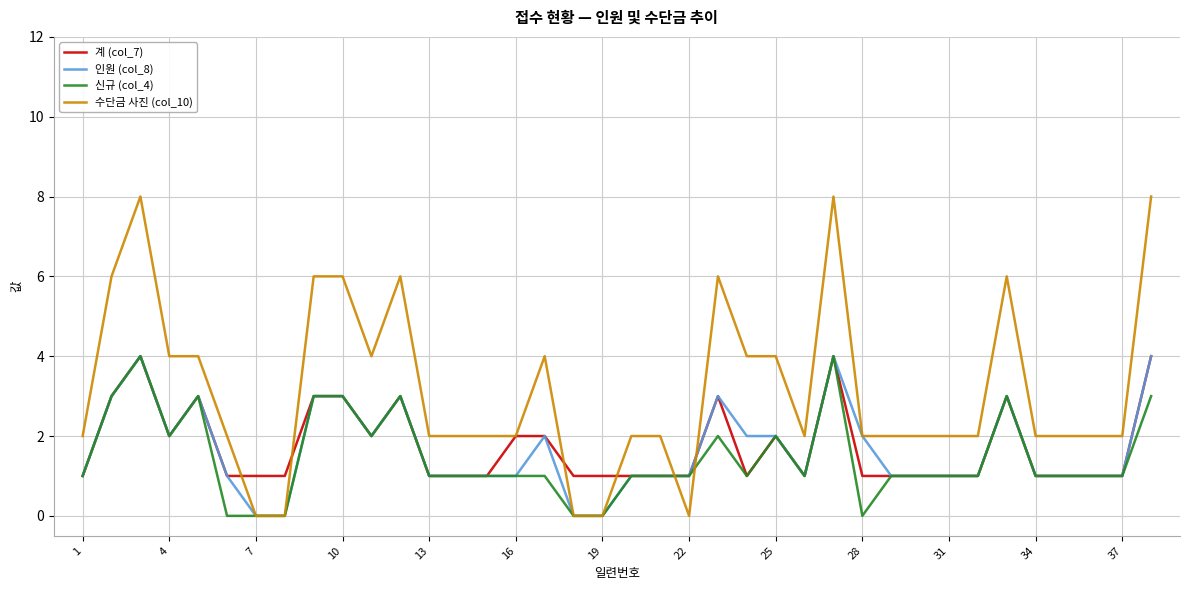

How many 계 (col_7) values are between 1 and 3?

35